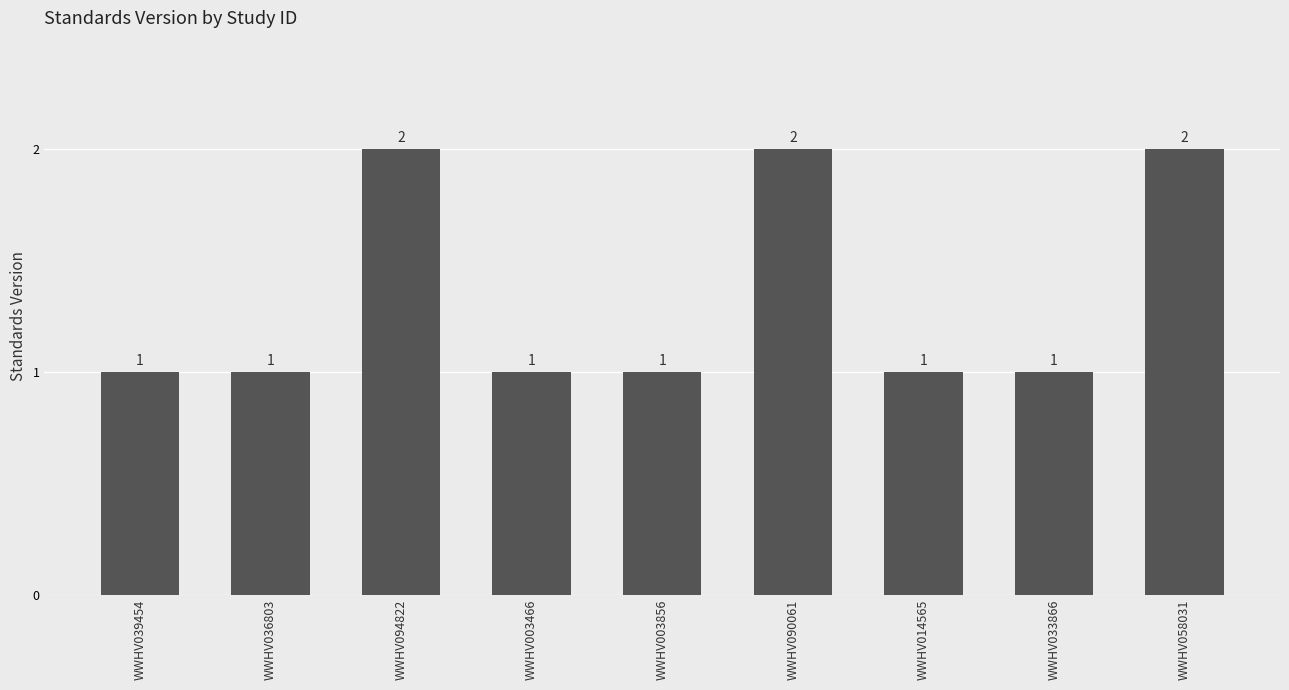

Count the number of data series in this chart.

1